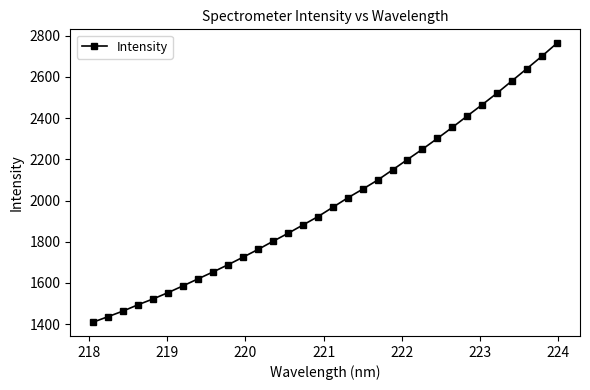

How many values are below 1967?

16